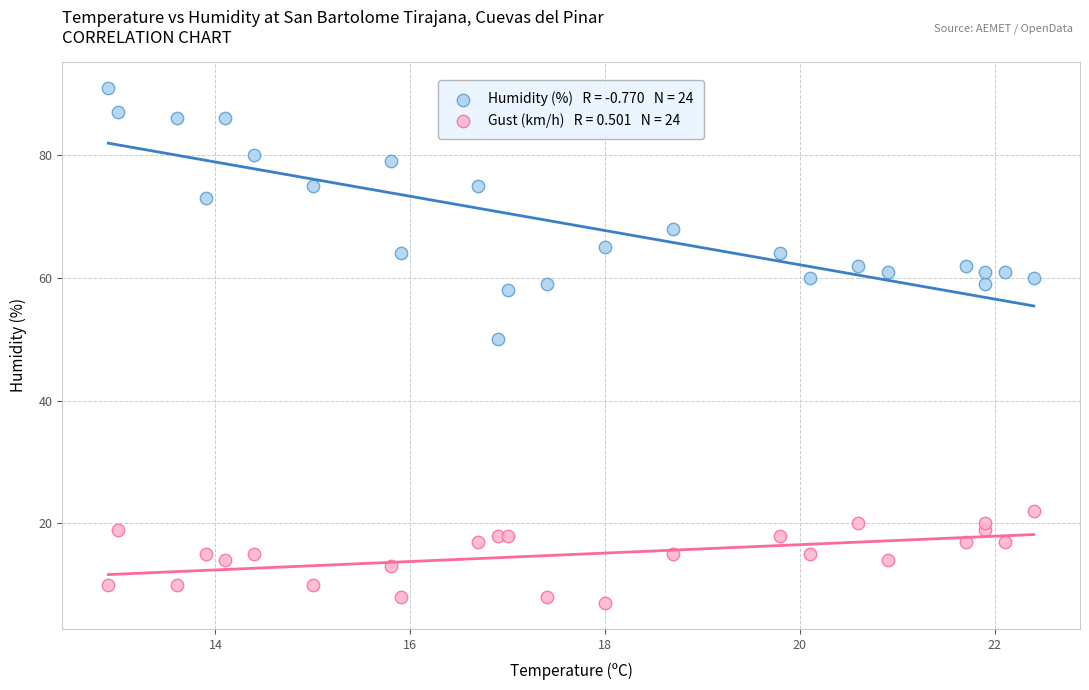

Across all series, what Y value is closest to 49?

50